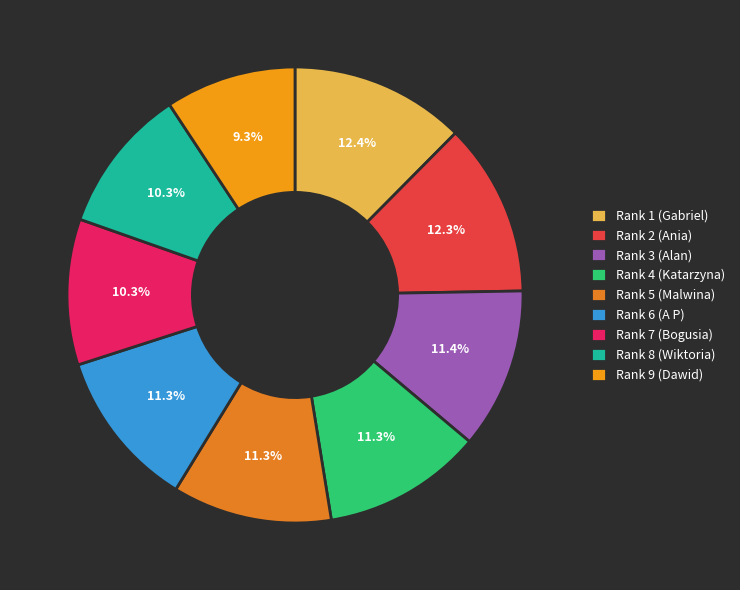

Which slice is the smallest?

Rank 9 (Dawid)